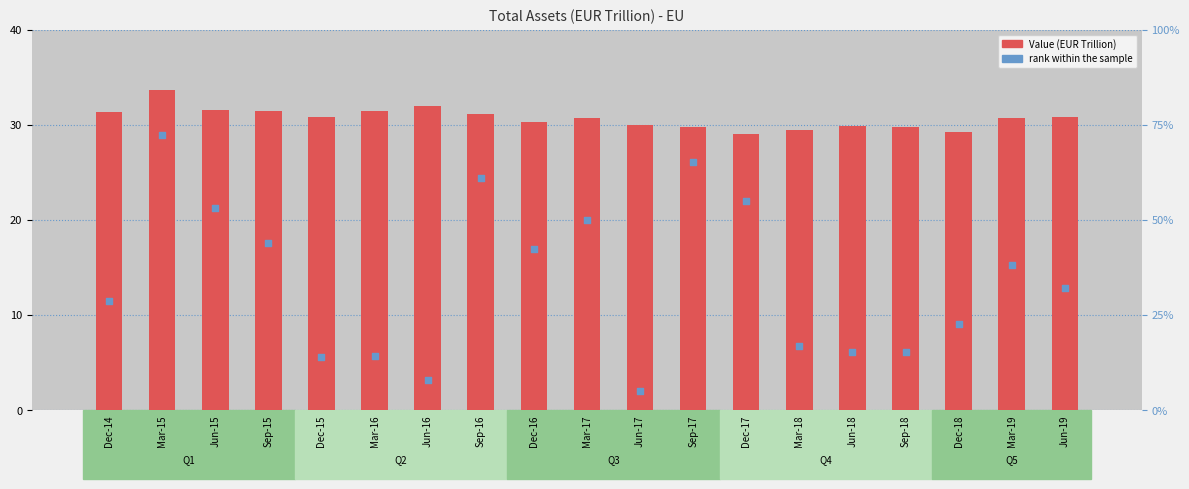

At how many categories does at least one series exceed 27?

19